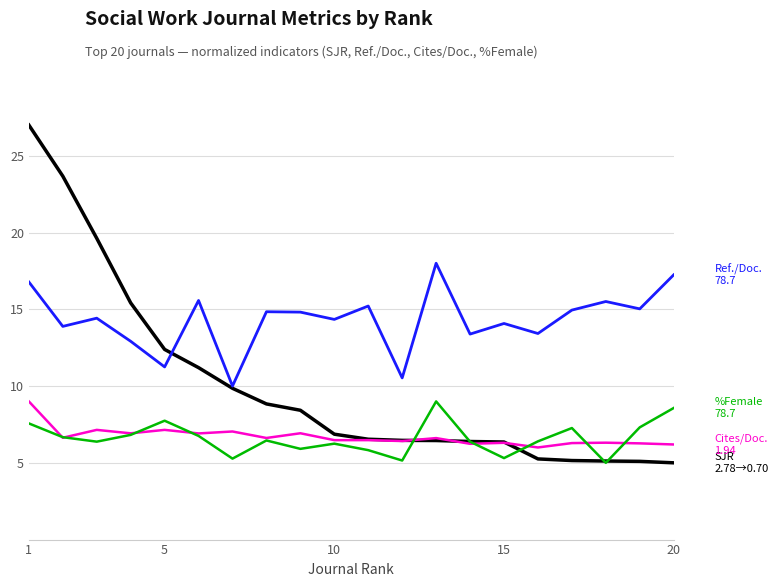

What is the minimum value shown in the chart?

5.0